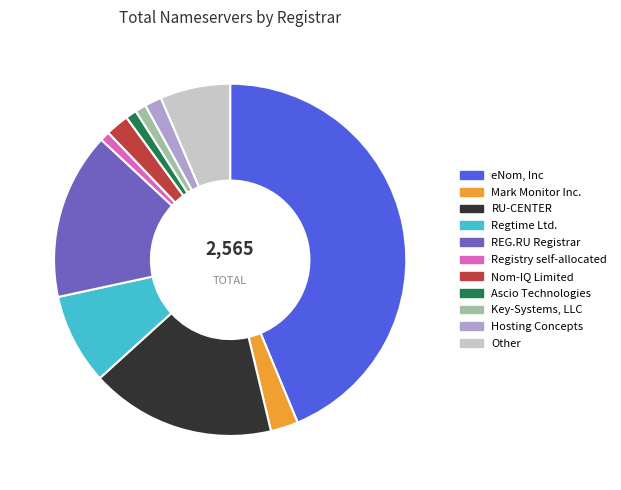

Which has a higher value, REG.RU Registrar or eNom, Inc?

eNom, Inc